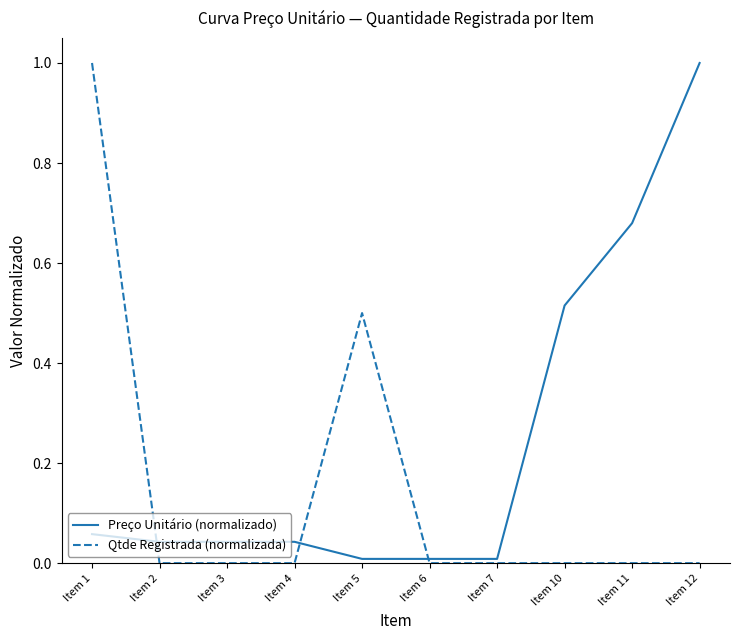

What is the average value of the Preço Unitário (normalizado) series?

0.2